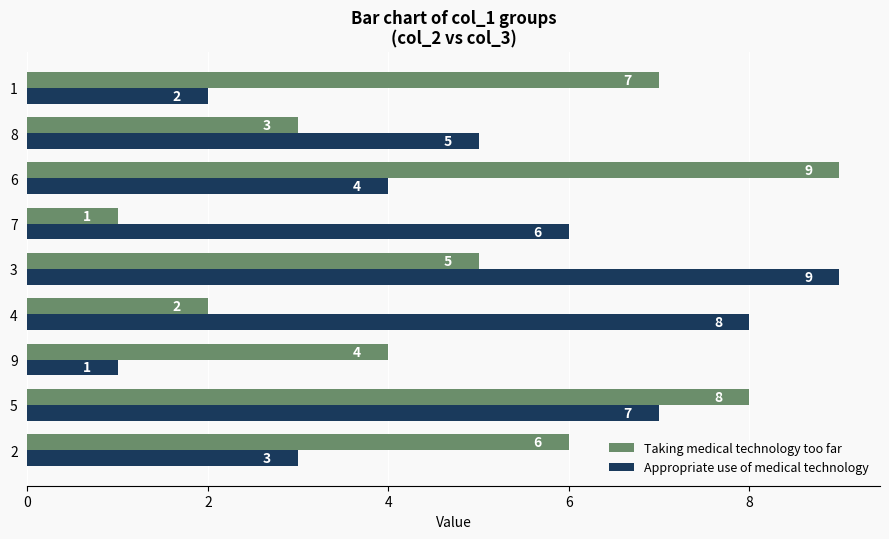

The Taking medical technology too far series shows 3 at 8. True or false?

True